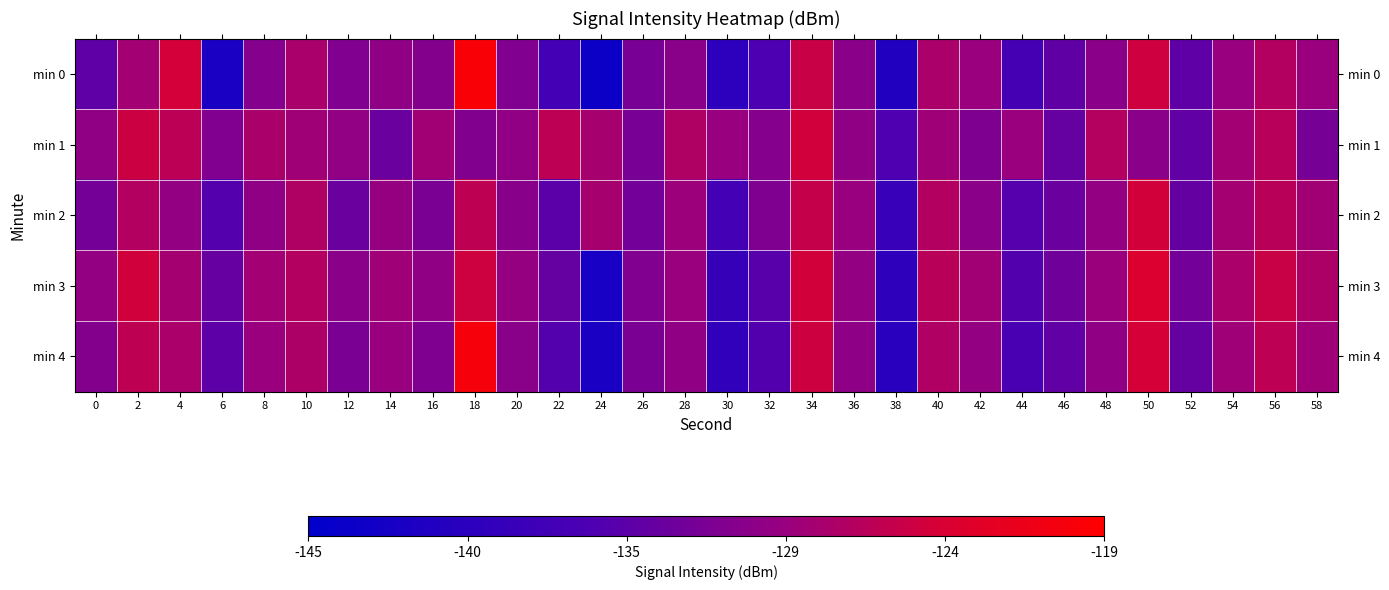

List the series in order of their peak value, lowest first.

min 1, min 2, min 3, min 4, min 0